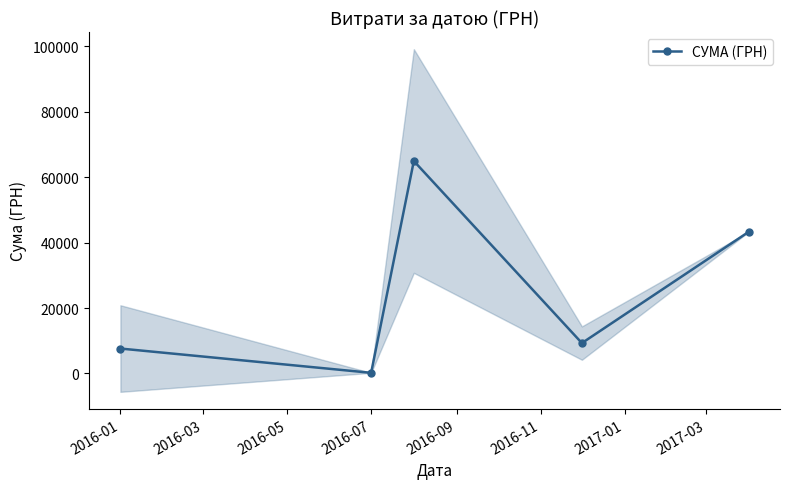

What is the value of the 2nd point from the left?

200.0